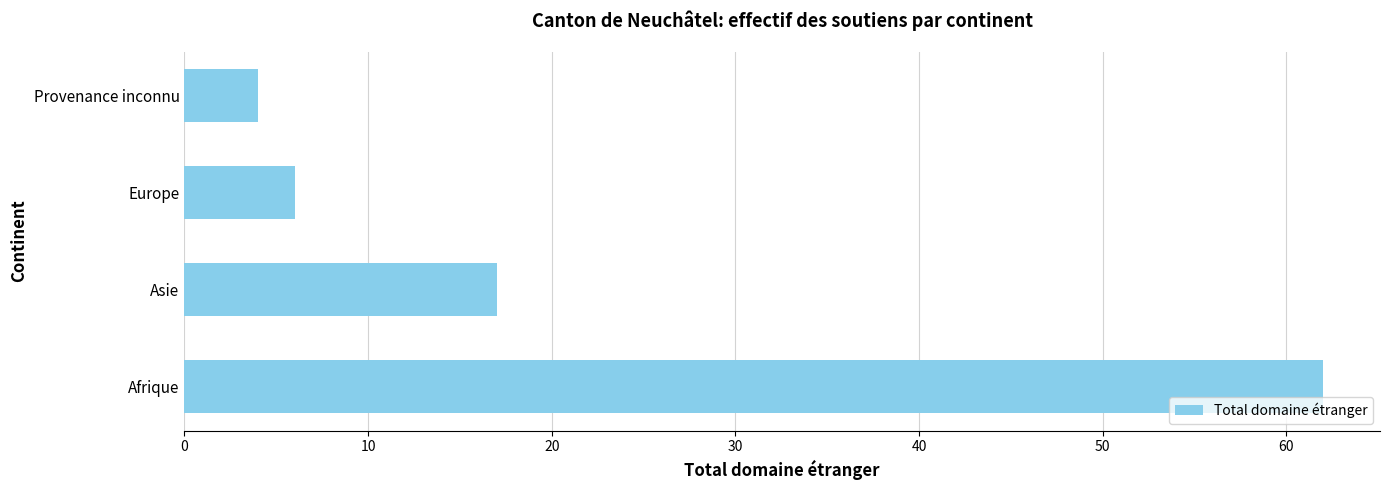

Are the bars horizontal?

Yes